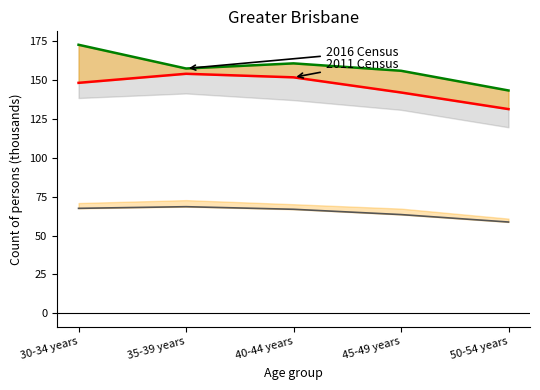

At which label is Persons 2016 closest to 157?

35-39 years